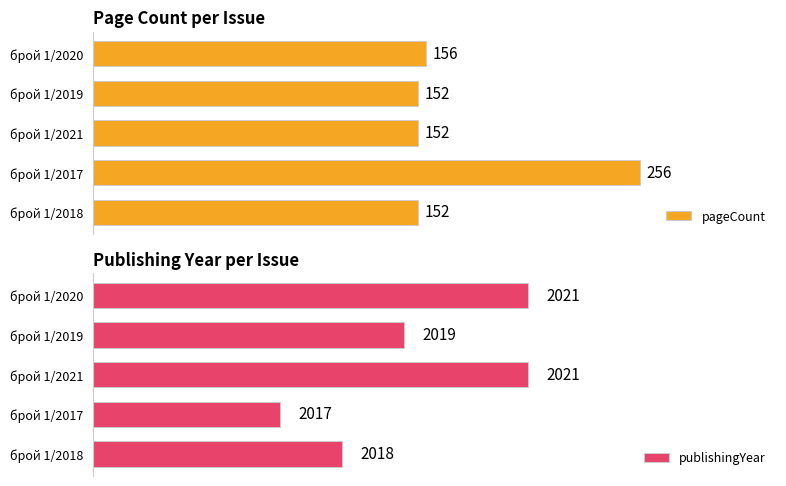

What is the average value of the publishingYear series?

2019